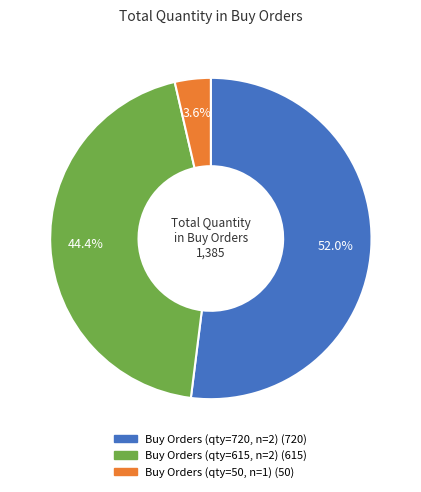

How many segments does this pie chart have?

3